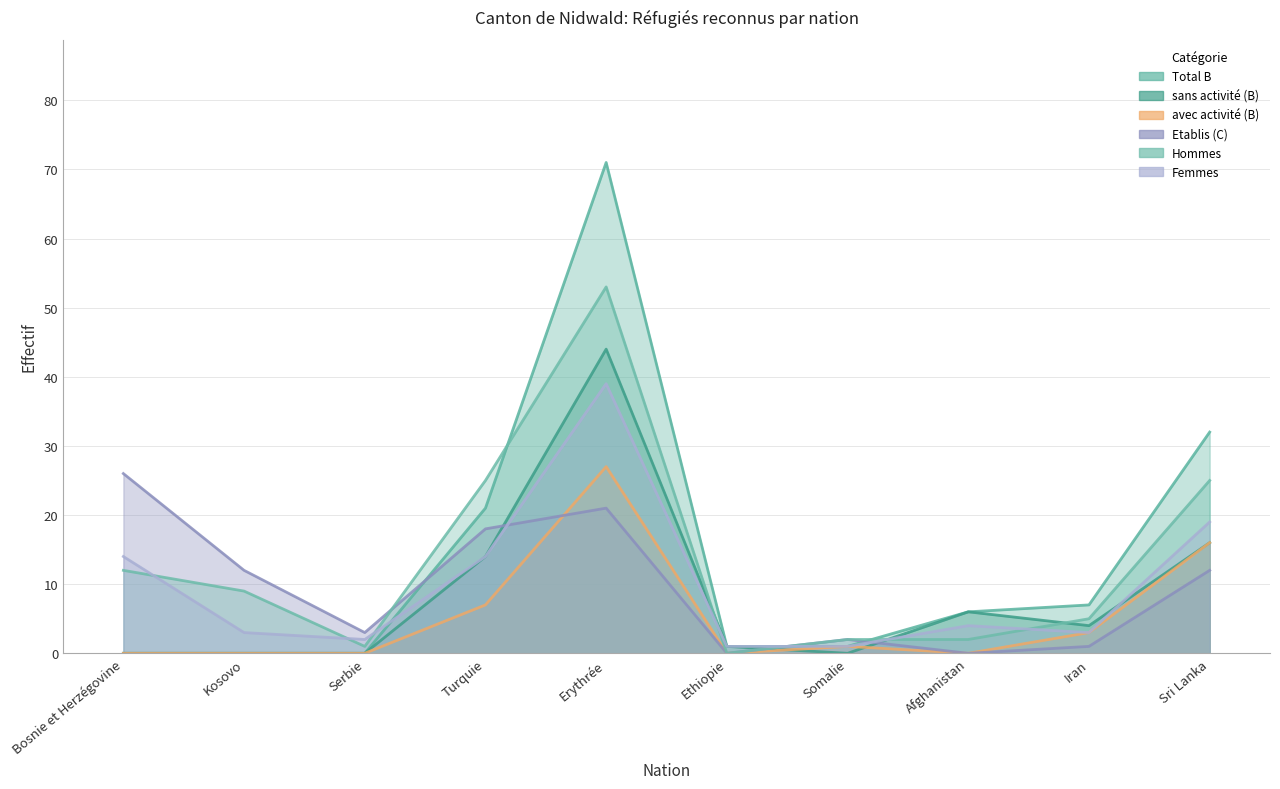

At which label is avec activité (B) closest to 13?

Sri Lanka